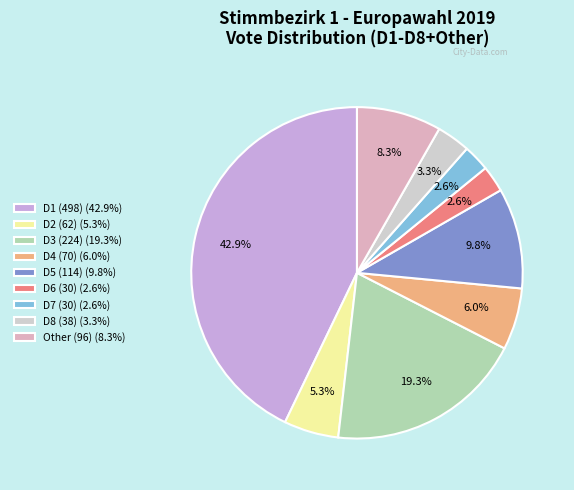

To the nearest percent, what is the average slice percentage?

11%